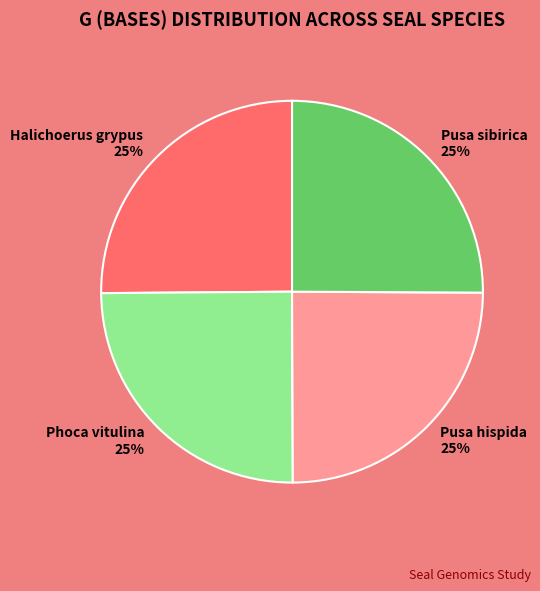

To the nearest percent, what is the average slice percentage?

25%